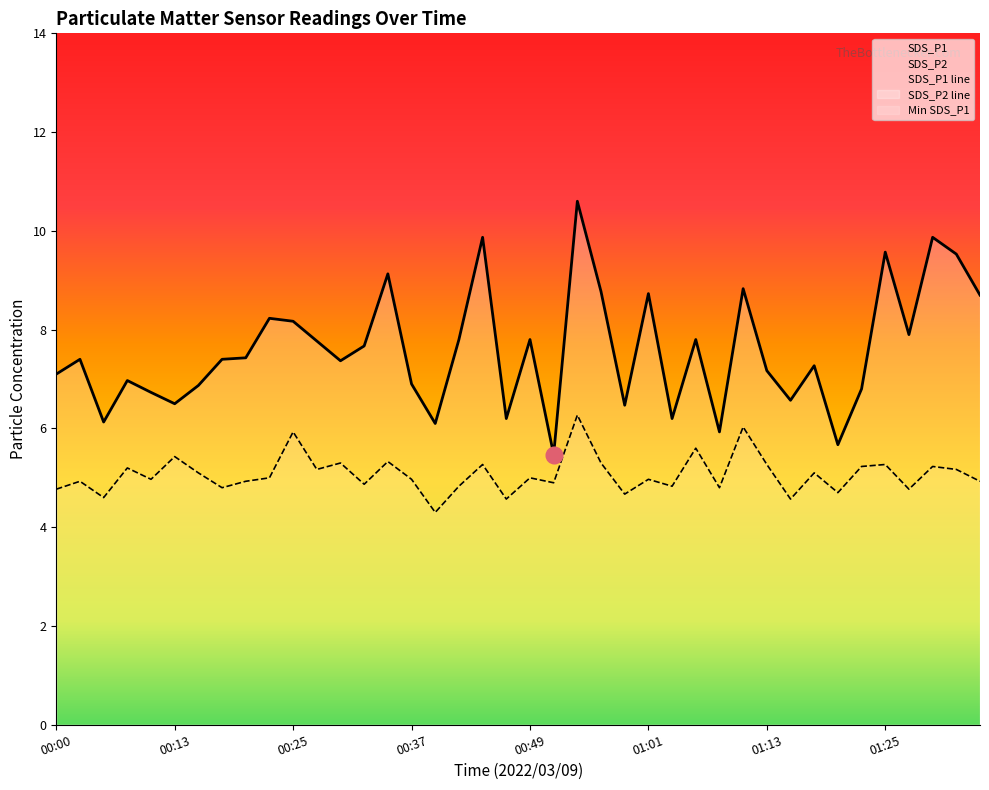

At which category is the sum across all series the highest?

00:54